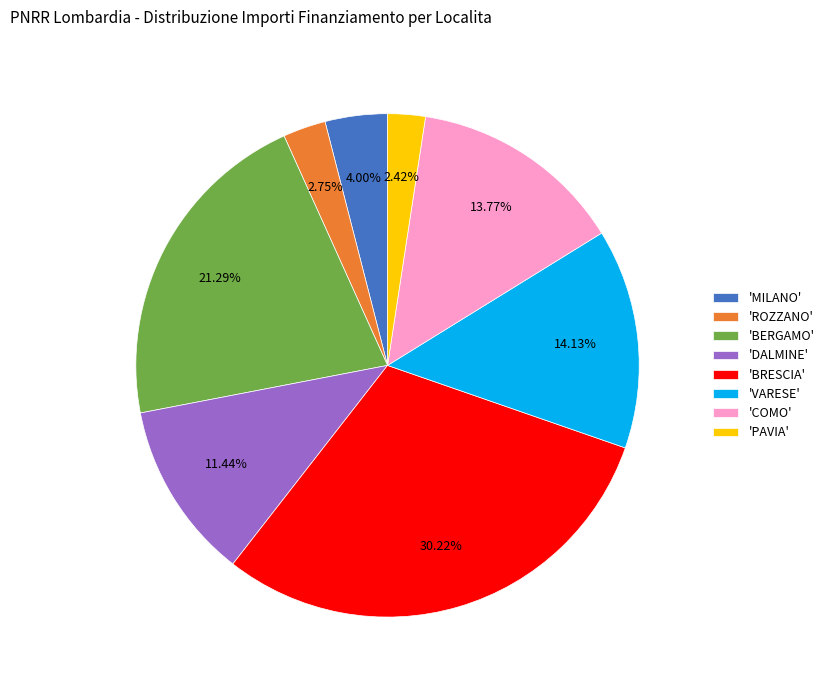

To the nearest percent, what is the difference between the largest and smallest slice percentages?

28%